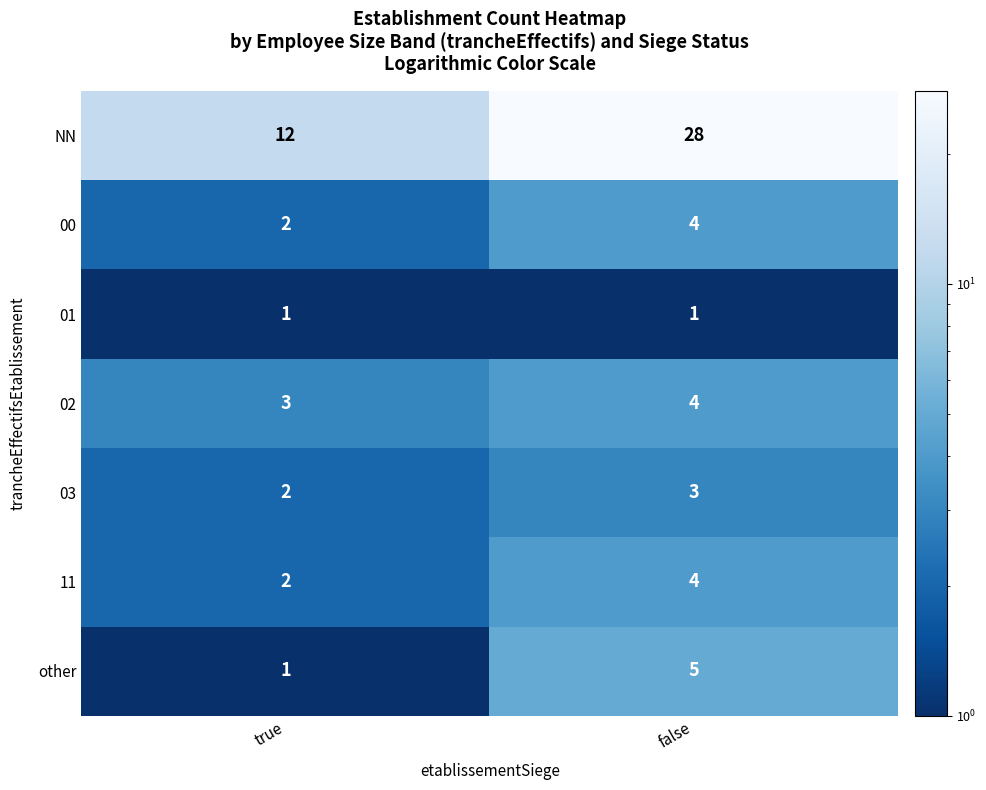

Rank the categories by NN value from highest to lowest.

false, true